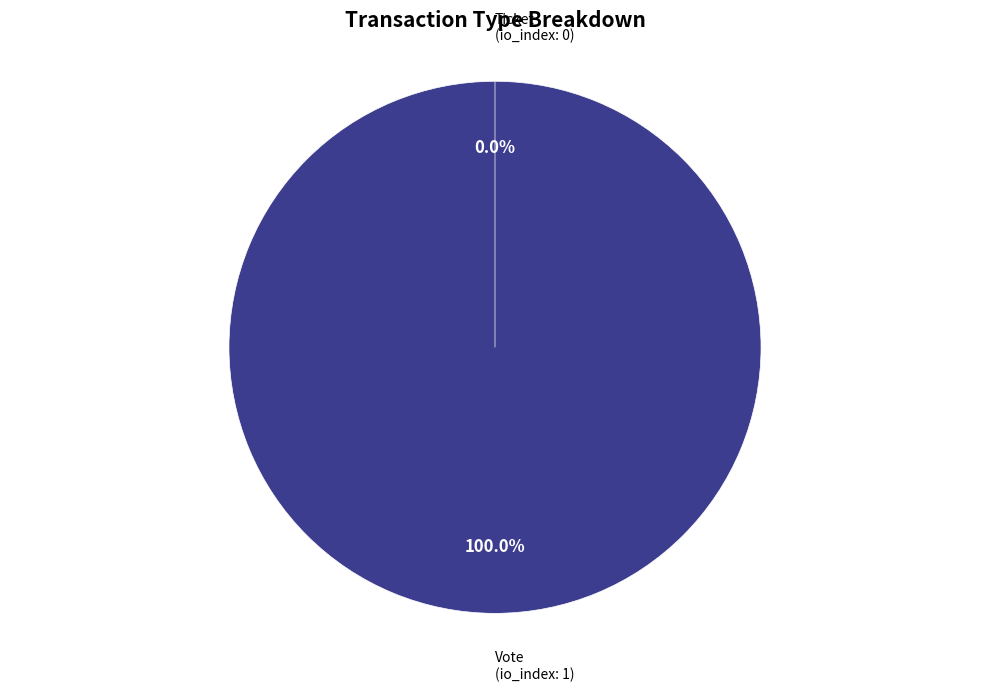

To the nearest percent, what is the combined percentage of Ticket and Vote?

100%